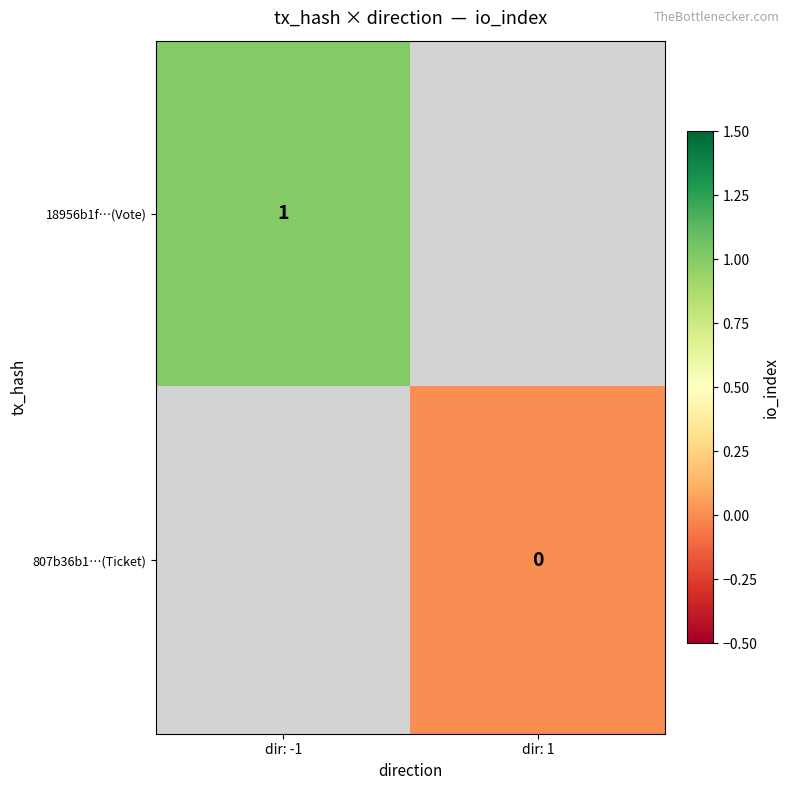

The 18956b1f…(Vote) series shows 1 at dir: -1. True or false?

True